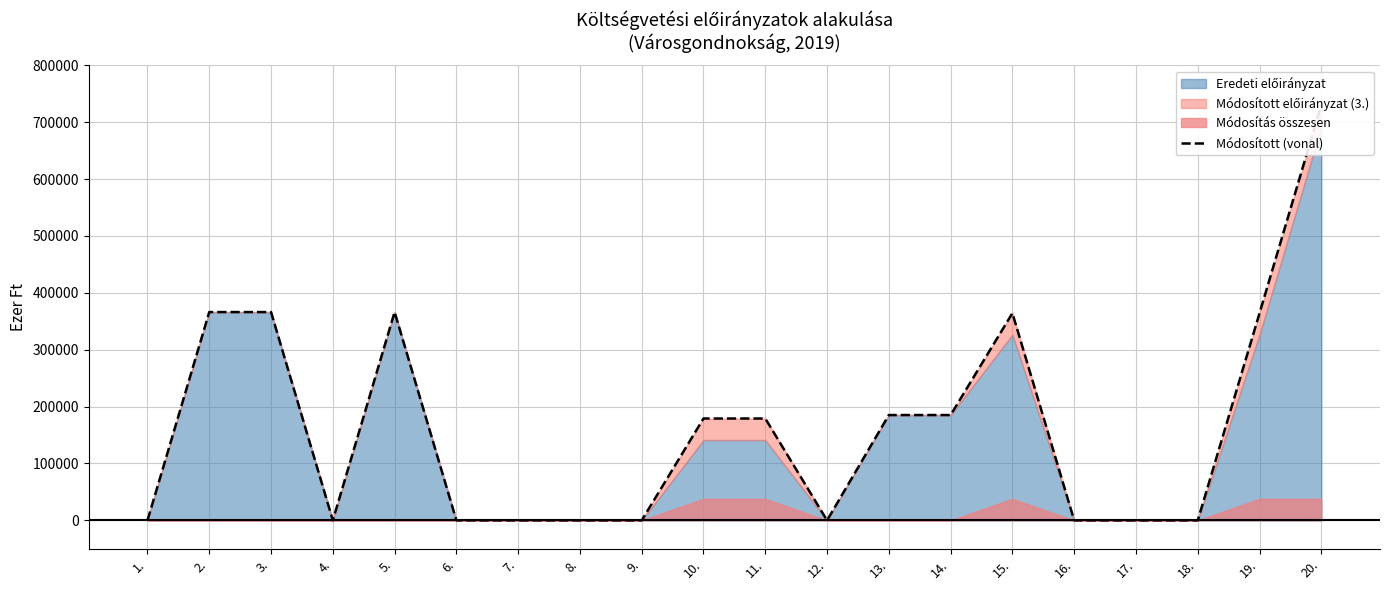

What is the difference between the values at 8. and 19.?

364276